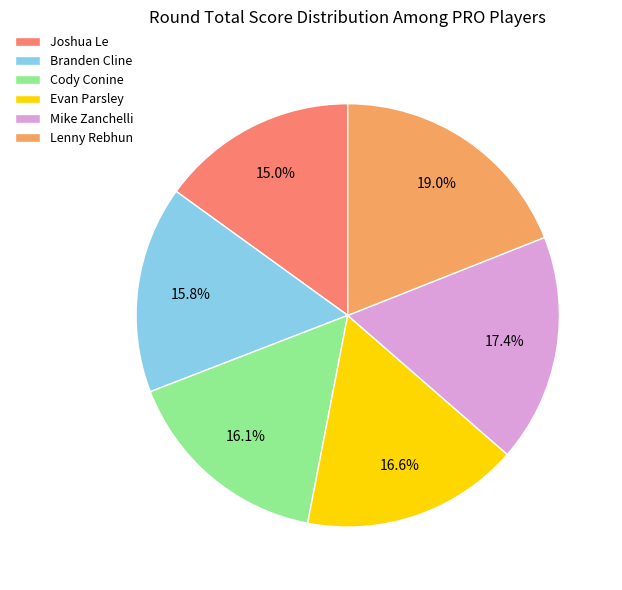

To the nearest percent, what is the average slice percentage?

17%